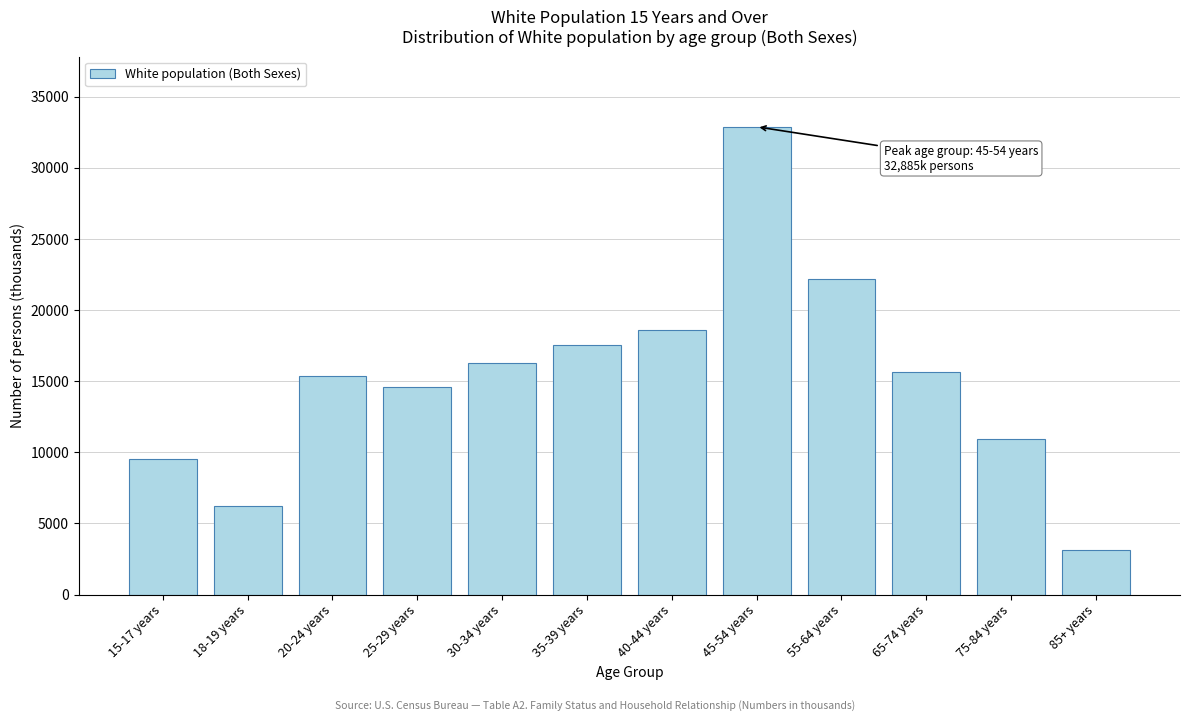

Reading left to right, list all the values displayed in this chart.

9500	6255	15380	14572	16315	17532	18601	32885	22186	15666	10960	3146